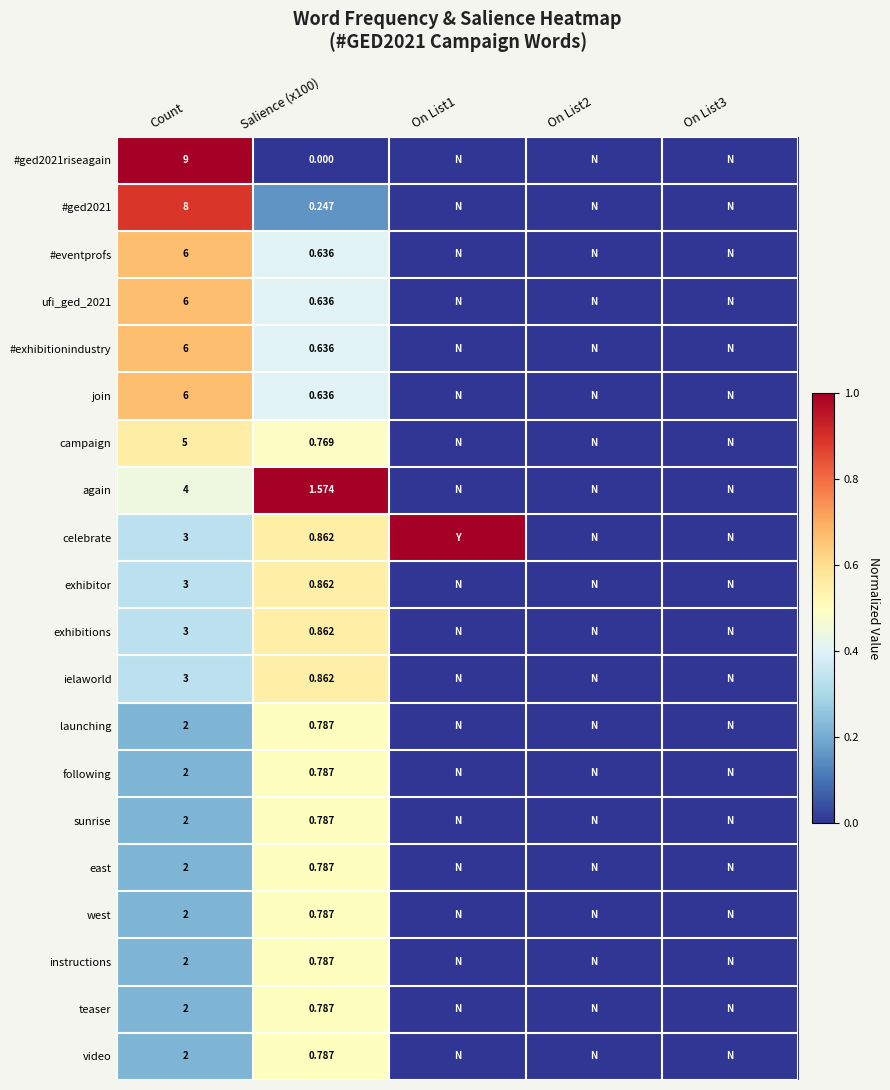

List the series in order of their peak value, highest first.

#ged2021riseagain, again, celebrate, #ged2021, #eventprofs, ufi_ged_2021, #exhibitionindustry, join, campaign, exhibitor, exhibitions, ielaworld, launching, following, sunrise, east, west, instructions, teaser, video